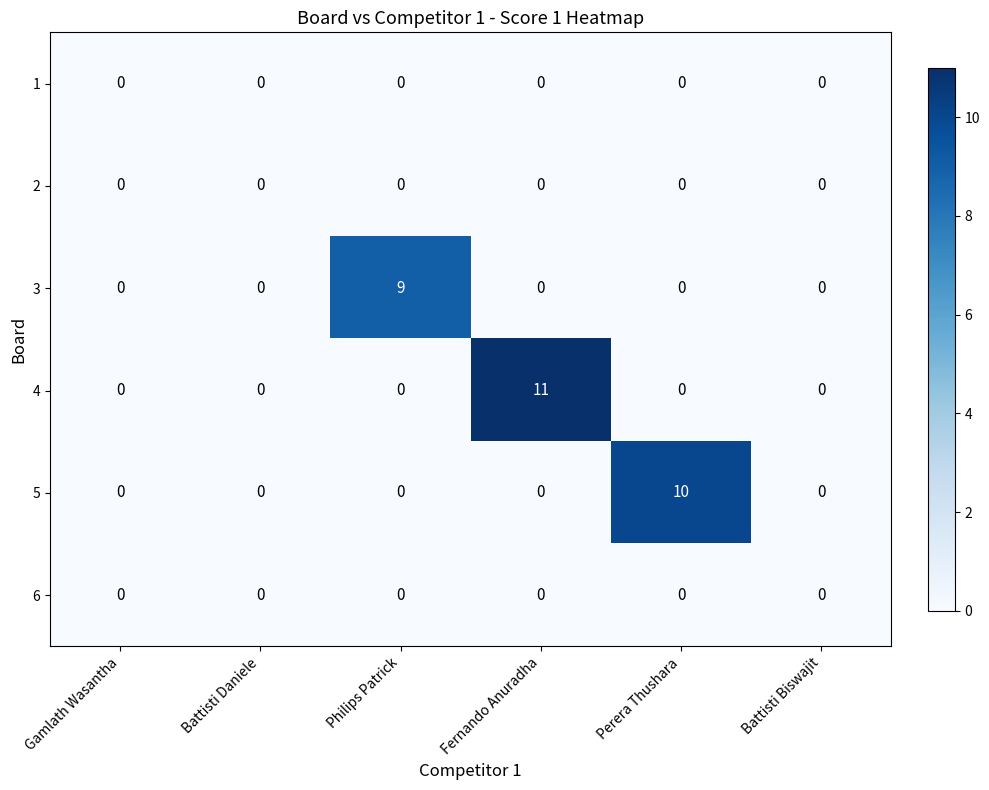

Between Gamlath Wasantha and Philips Patrick, which series saw the biggest shift?

3